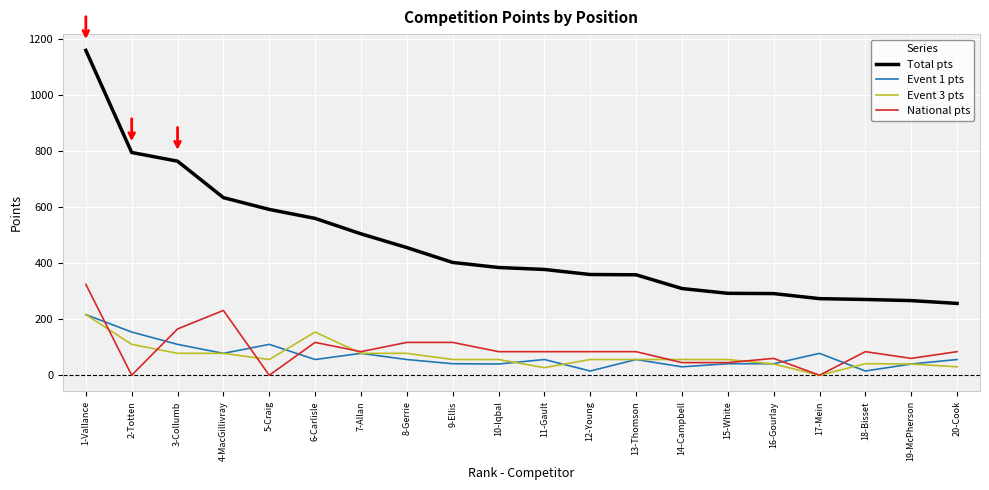

True or false: National pts has a value of 84 at 7-Allan.

True